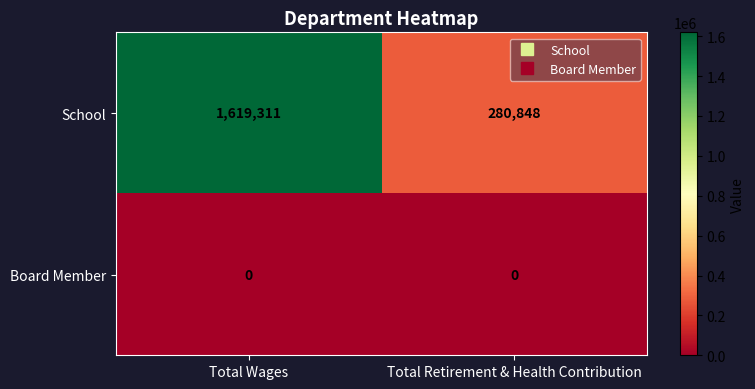

Reading left to right, transcribe all the data shown in this chart.

School: 1619311	280848
Board Member: 0	0